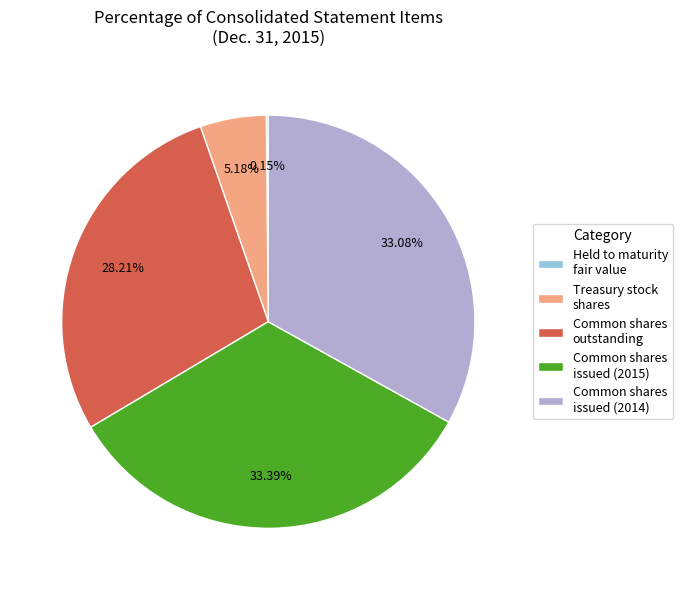

Does Common shares issued (2015) account for over 50% of the chart?

No